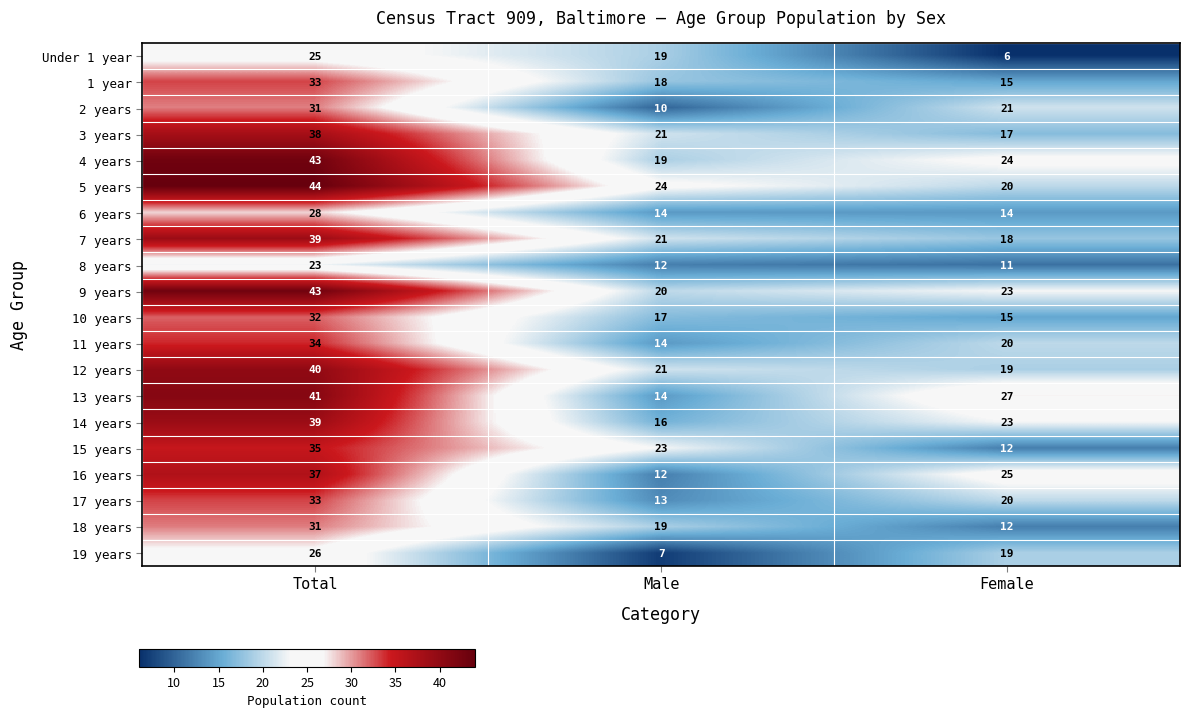

What is the total value across all series at Female?

361